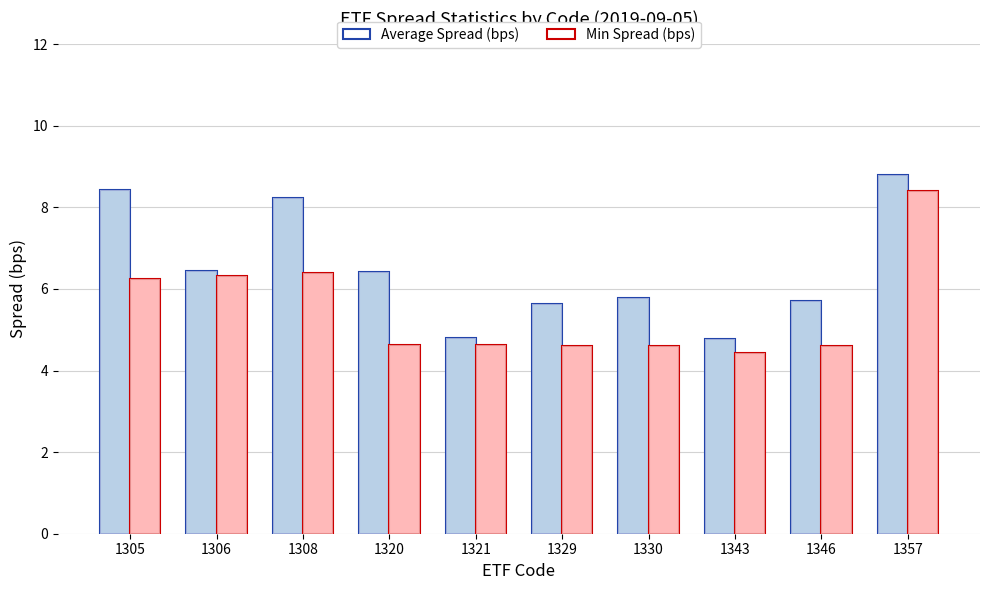

Which series changed the most between 1308 and 1320?

Average Spread (bps)